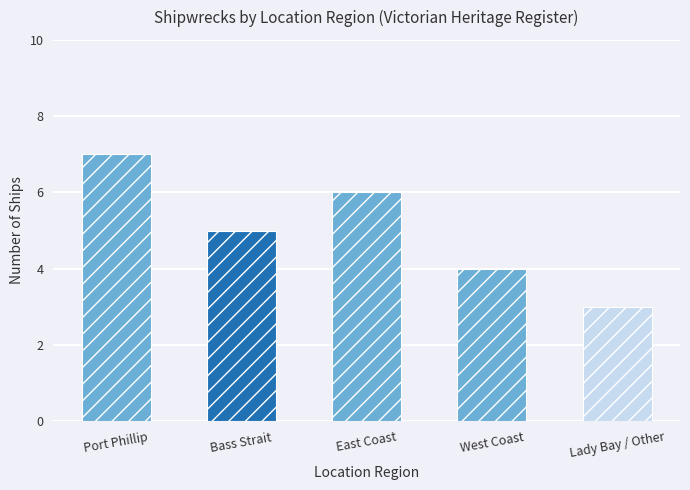

Reading right to left, extract all data points from this chart.

3	4	6	5	7